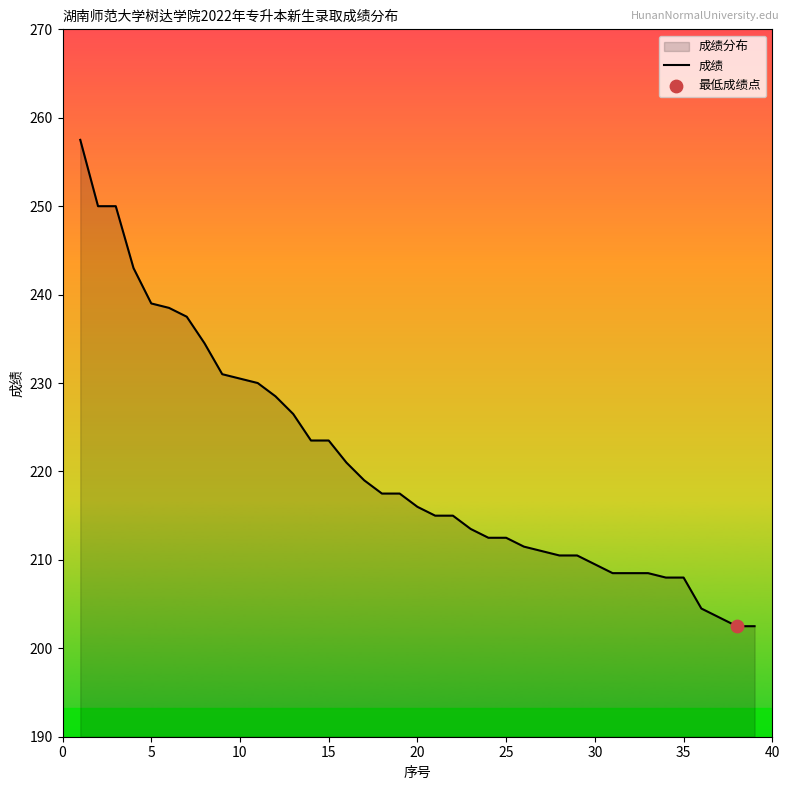

What is the minimum value shown in the chart?

202.5